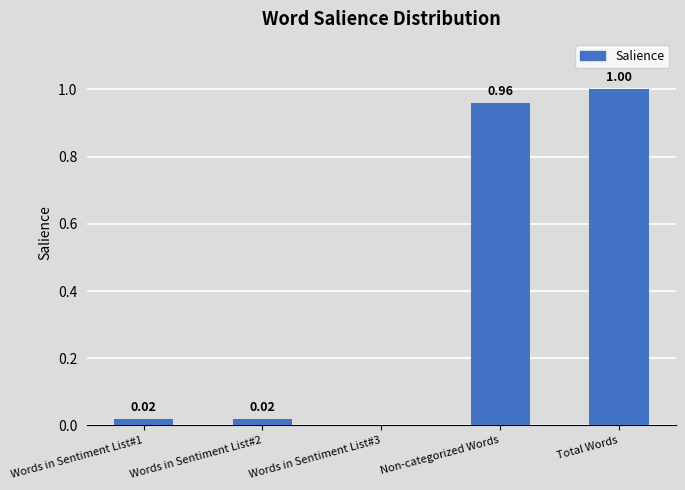

Which has a higher value, Non-categorized Words or Words in Sentiment List#1?

Non-categorized Words